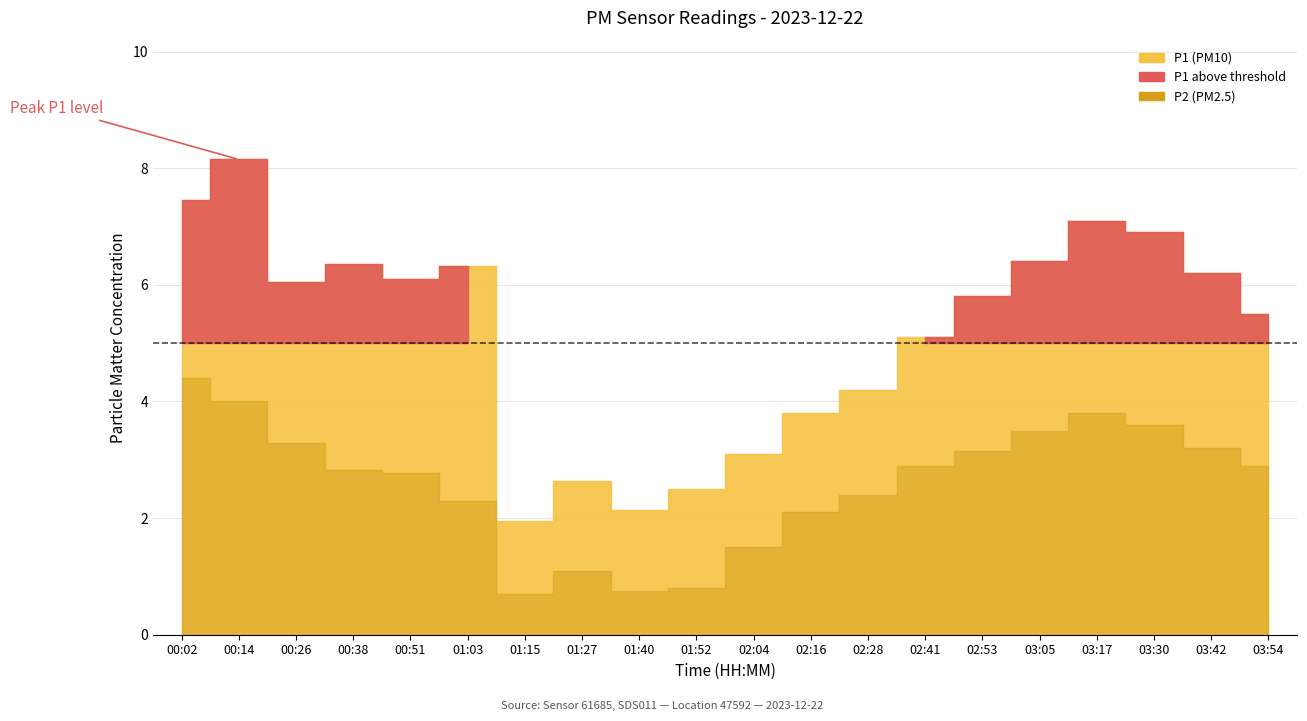

Reading left to right, what are all the values shown in this chart?

P1: 00:02=7.5	00:14=8.2	00:26=6.0	00:38=6.3	00:51=6.1	01:03=6.3	01:15=1.9	01:27=2.6	01:40=2.1	01:52=2.5	02:04=3.1	02:16=3.8	02:28=4.2	02:41=5.1	02:53=5.8	03:05=6.4	03:17=7.1	03:30=6.9	03:42=6.2	03:54=5.5
P2: 00:02=4.4	00:14=4.0	00:26=3.3	00:38=2.8	00:51=2.8	01:03=2.3	01:15=0.7	01:27=1.1	01:40=0.8	01:52=0.8	02:04=1.5	02:16=2.1	02:28=2.4	02:41=2.9	02:53=3.1	03:05=3.5	03:17=3.8	03:30=3.6	03:42=3.2	03:54=2.9